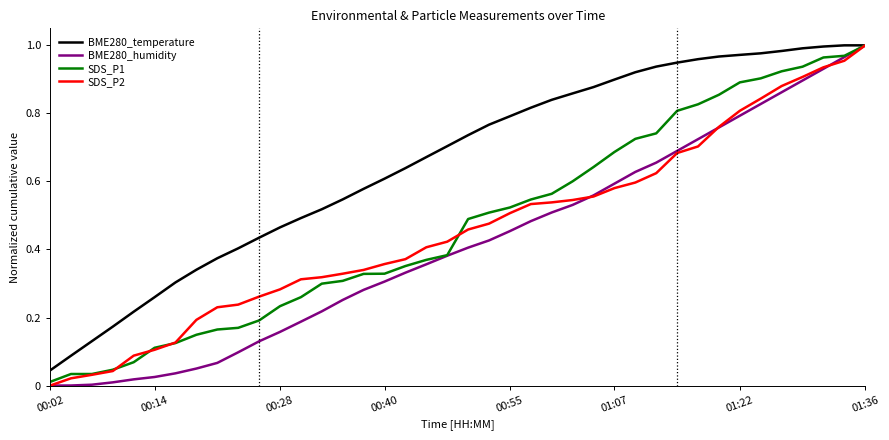

Which series has the largest total across all categories?

BME280_temperature